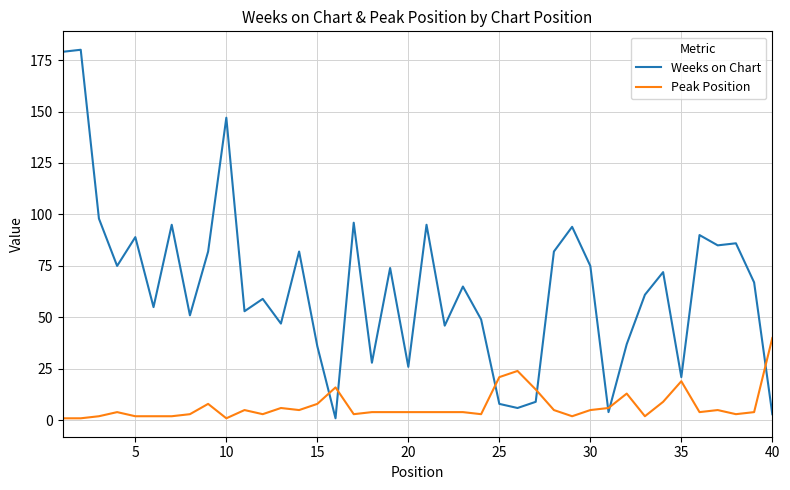

What is the highest value of the Peak Position series?

40